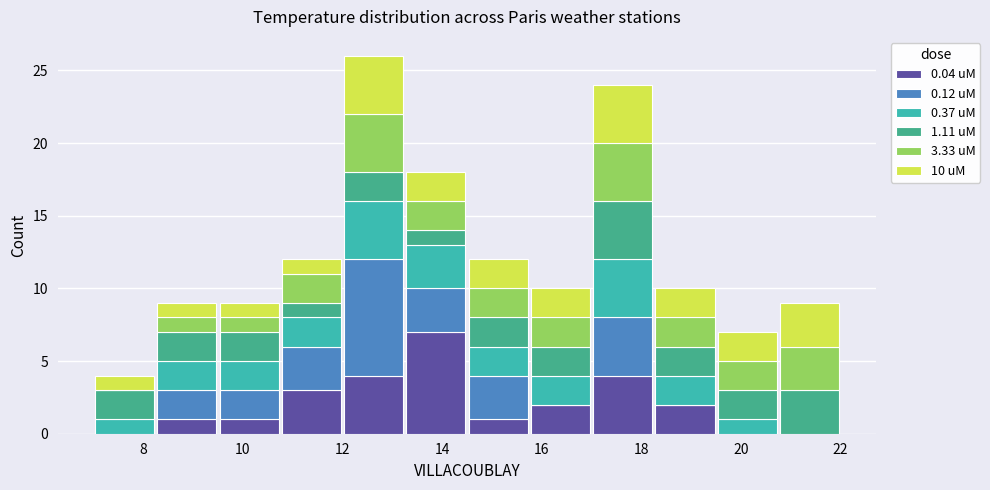

Which range on the x-axis has the tallest stacked bar (by total height)?

12.00 to 13.25